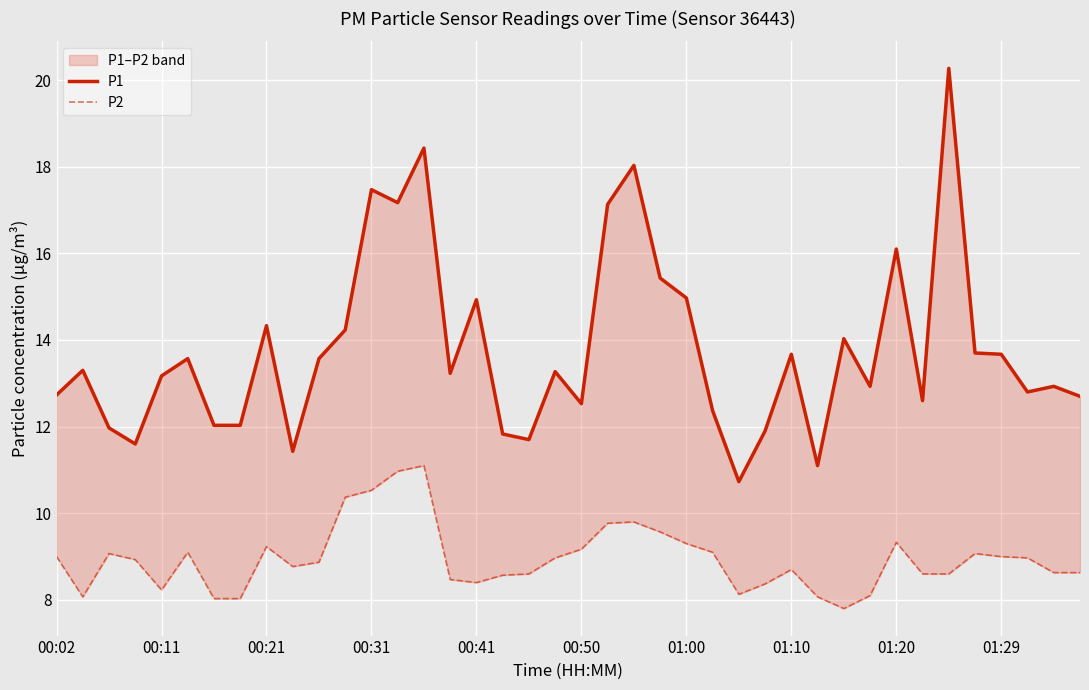

List the series in order of their overall mean, highest first.

P1, P2